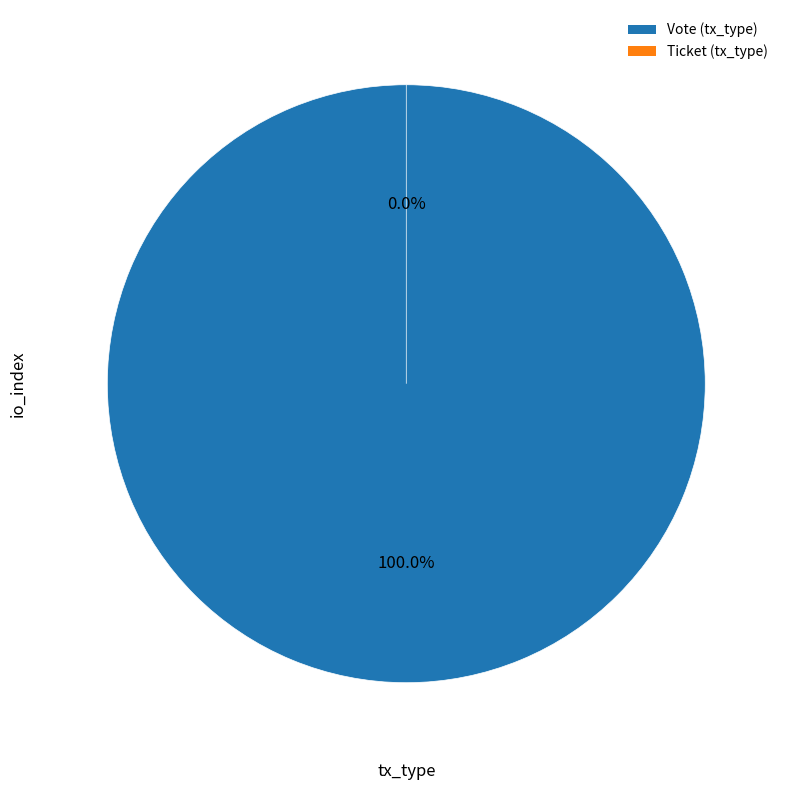

To the nearest percent, what percentage of the pie is Vote (tx_type)?

100%